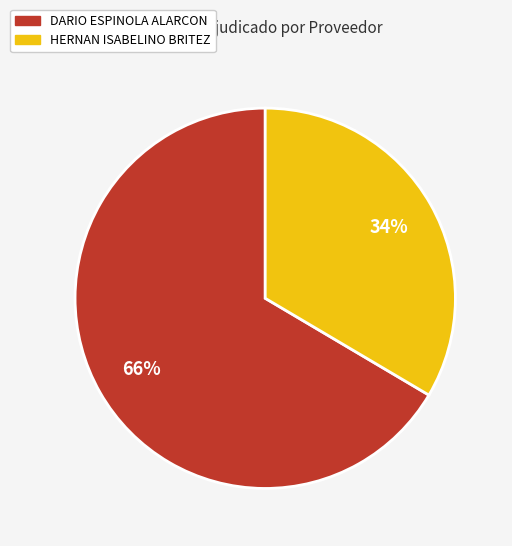

Is there a majority slice in this chart?

Yes